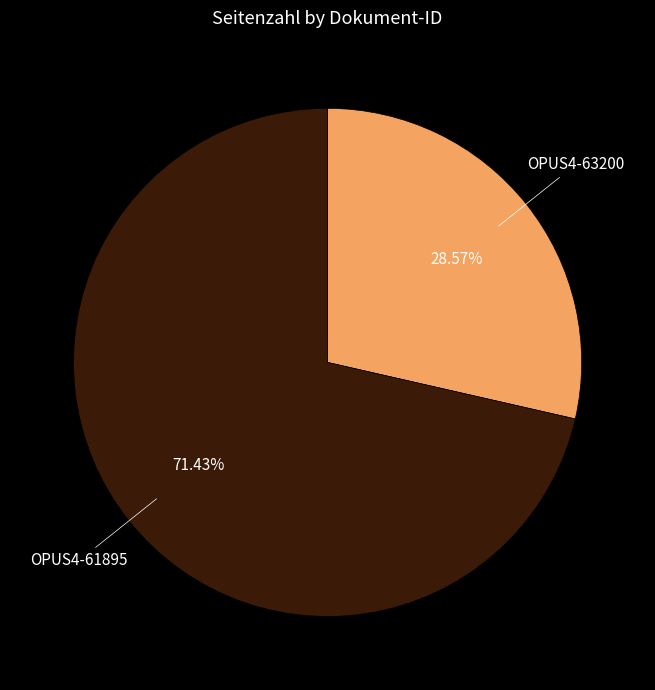

Is there any slice that represents more than half of the pie?

Yes